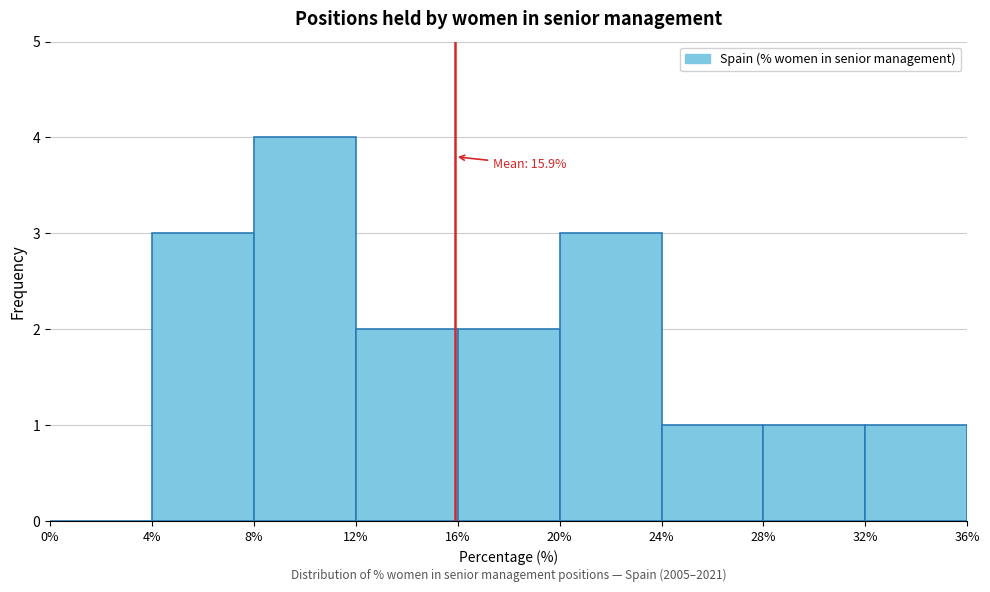

Which range on the x-axis has the tallest bar?

8% to 12%